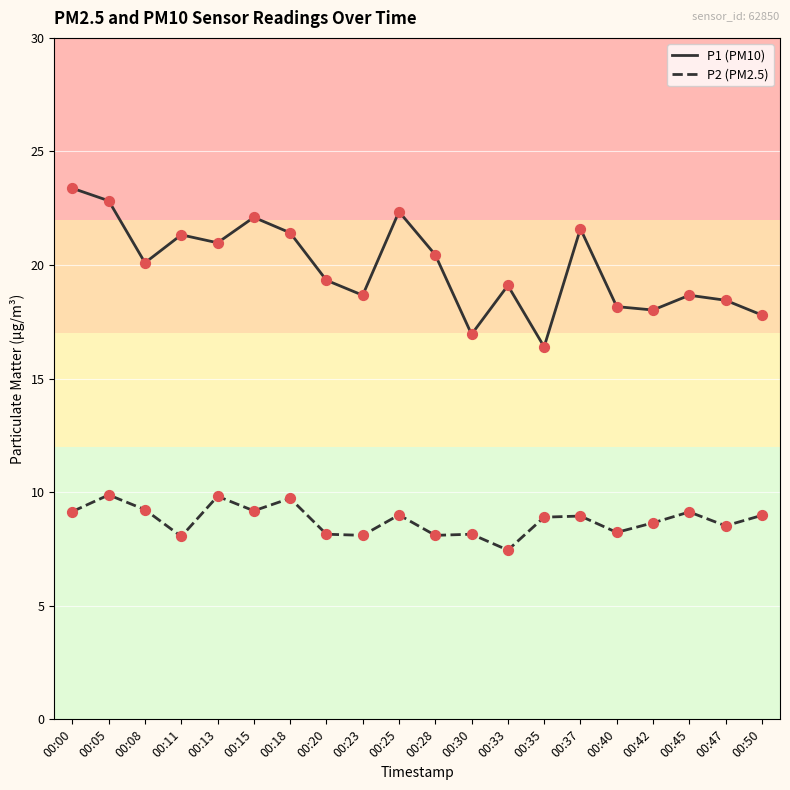

What is the total value across all series at 00:37?

30.6